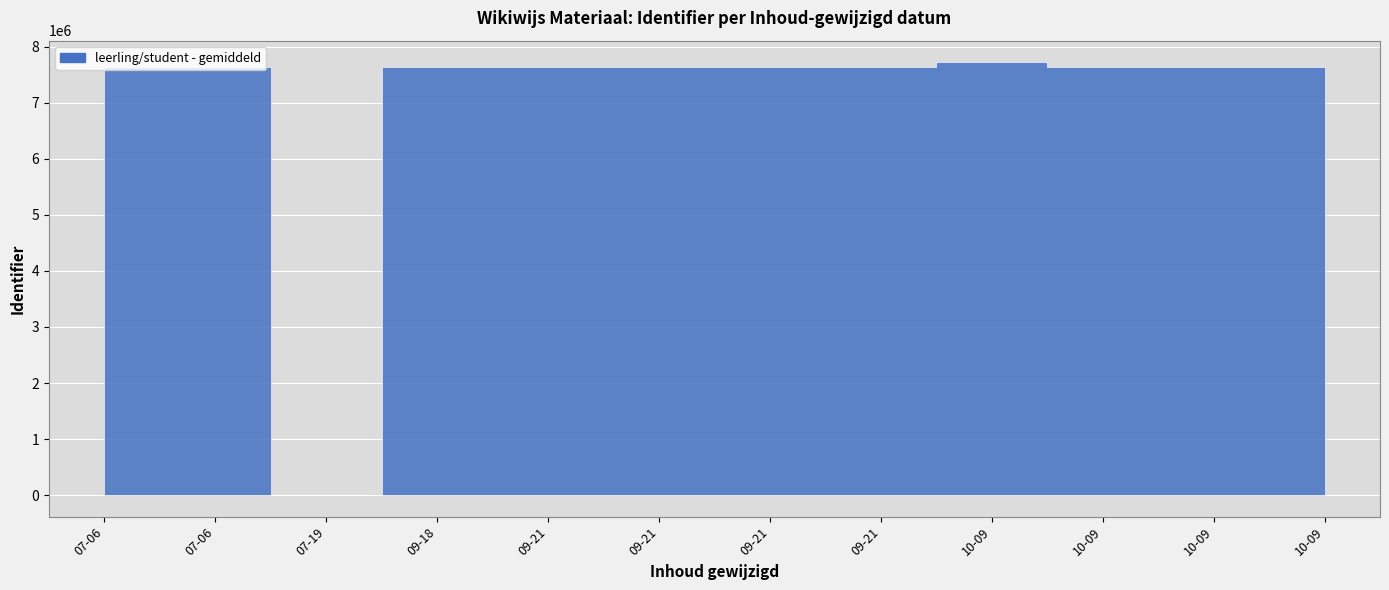

What is the change in value from 2023-07-06 08:00:44 to 2023-09-21 06:50:41?

+4